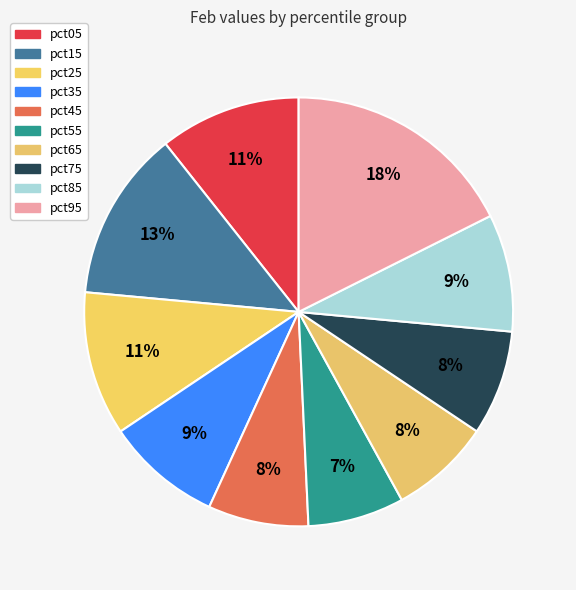

Combined, what portion of the pie is pct25 and pct05?

21.5%